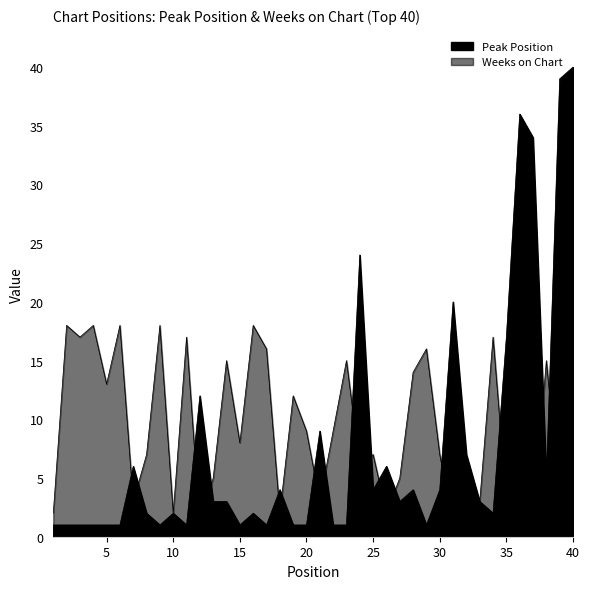

True or false: Peak Position has more than 0 interior local peaks.

True